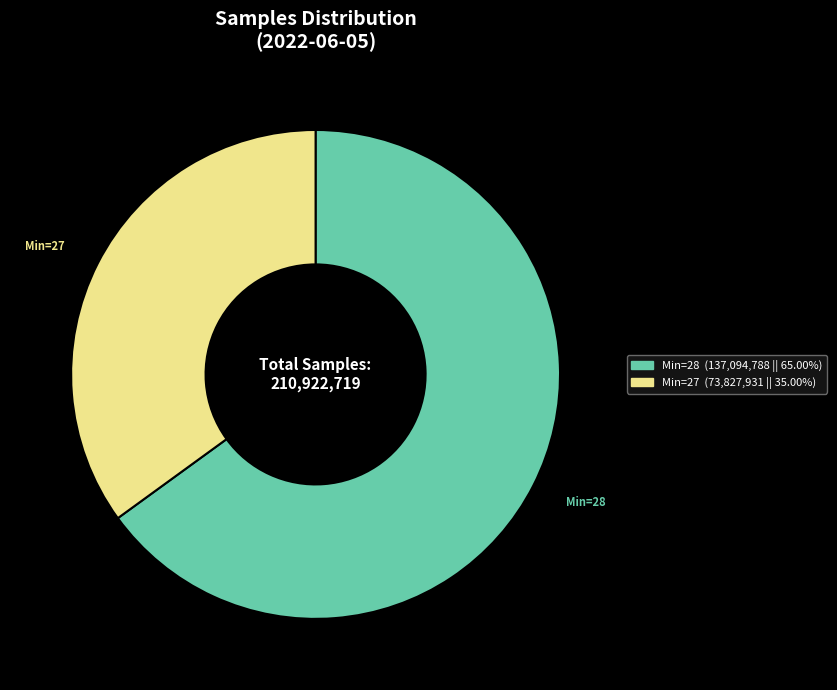

Does any single category account for the majority?

Yes